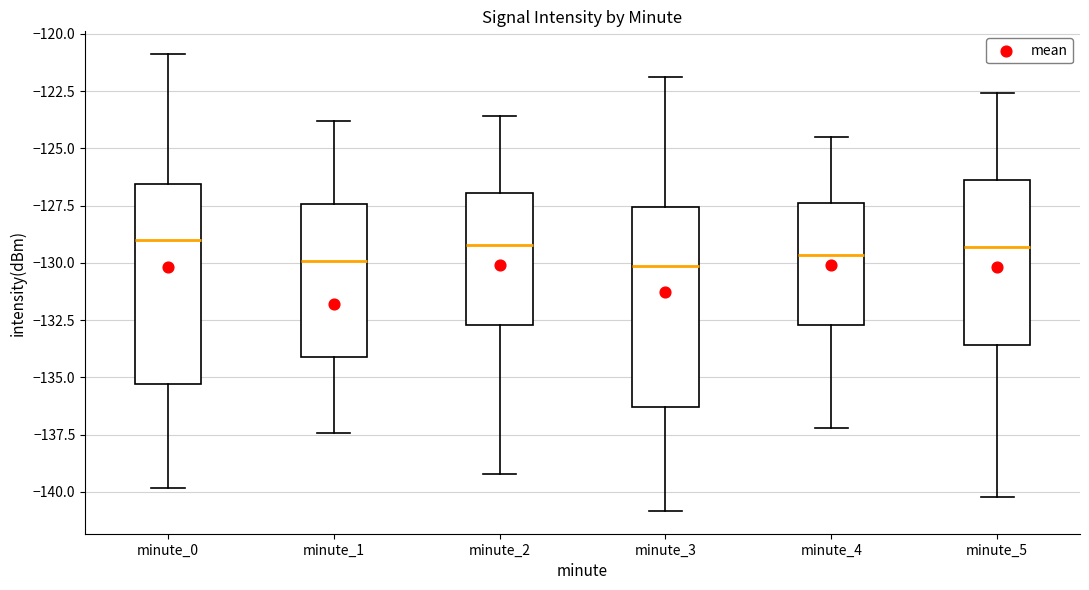

Reading left to right, read every box against the y-axis: the position of its median line, the range the box covers, and the ends of its whiskers. The values are not printed on the chart, so give them approximately, as read against the axis.

minute_0: median -129.0, box -135.5 to -126.5, whiskers -140.0 to -121.0
minute_1: median -130.0, box -134.0 to -127.5, whiskers -137.5 to -124.0
minute_2: median -129.0, box -132.5 to -127.0, whiskers -139.0 to -123.5
minute_3: median -130.0, box -136.5 to -127.5, whiskers -141.0 to -122.0
minute_4: median -129.5, box -132.5 to -127.5, whiskers -137.0 to -124.5
minute_5: median -129.5, box -133.5 to -126.5, whiskers -140.0 to -122.5